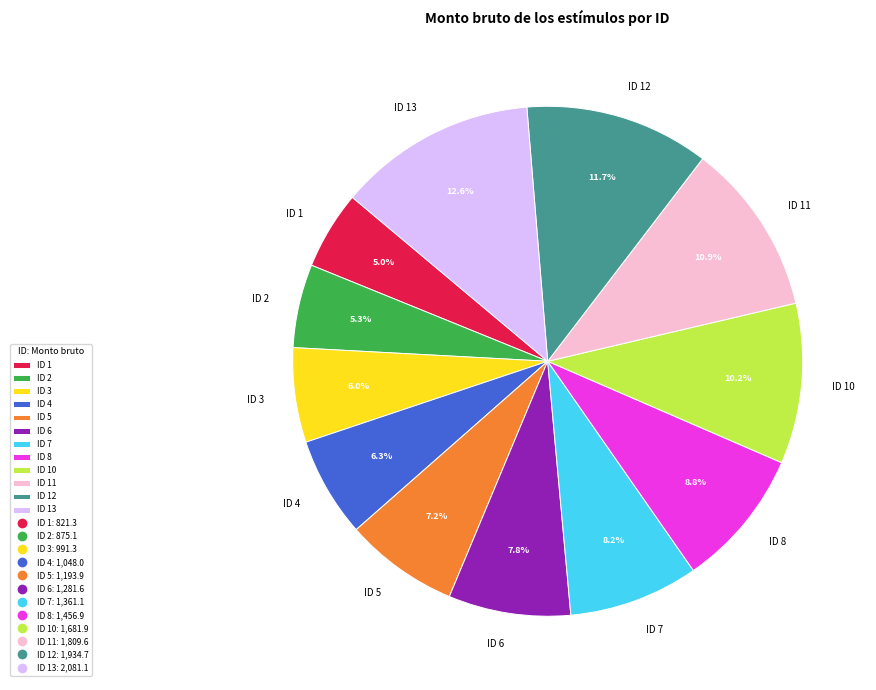

What percentage is NOT represented by ID 3?

94.0%